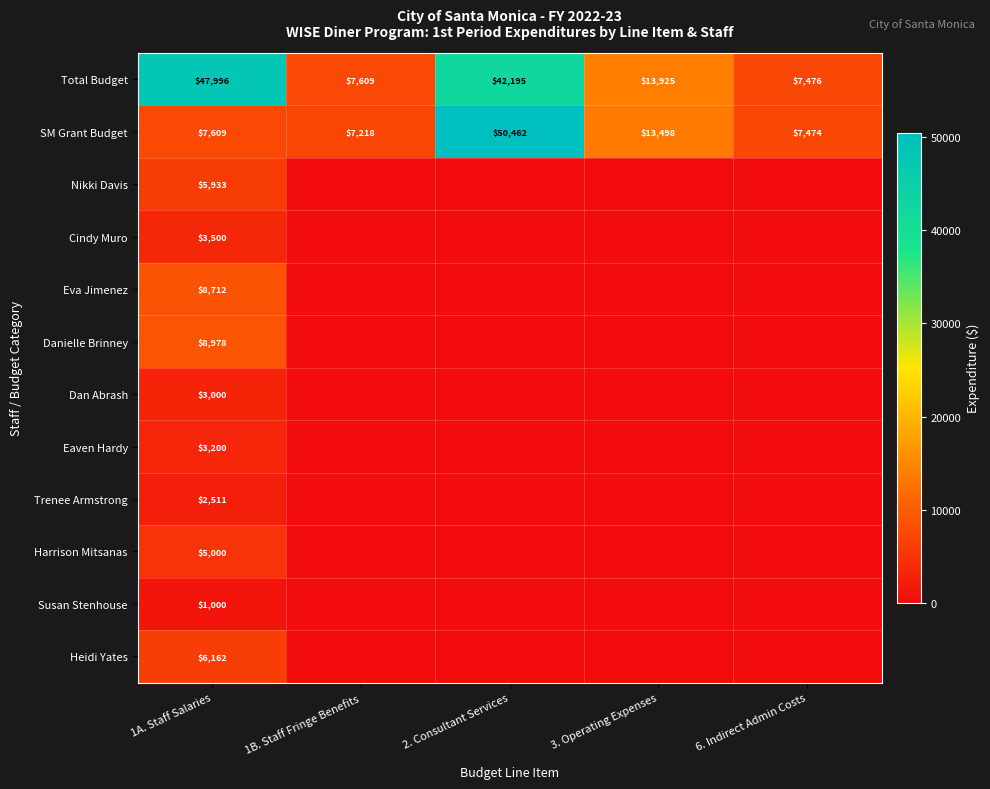

Is it true that Dan Abrash equals 4540 at 1A. Staff Salaries?

False